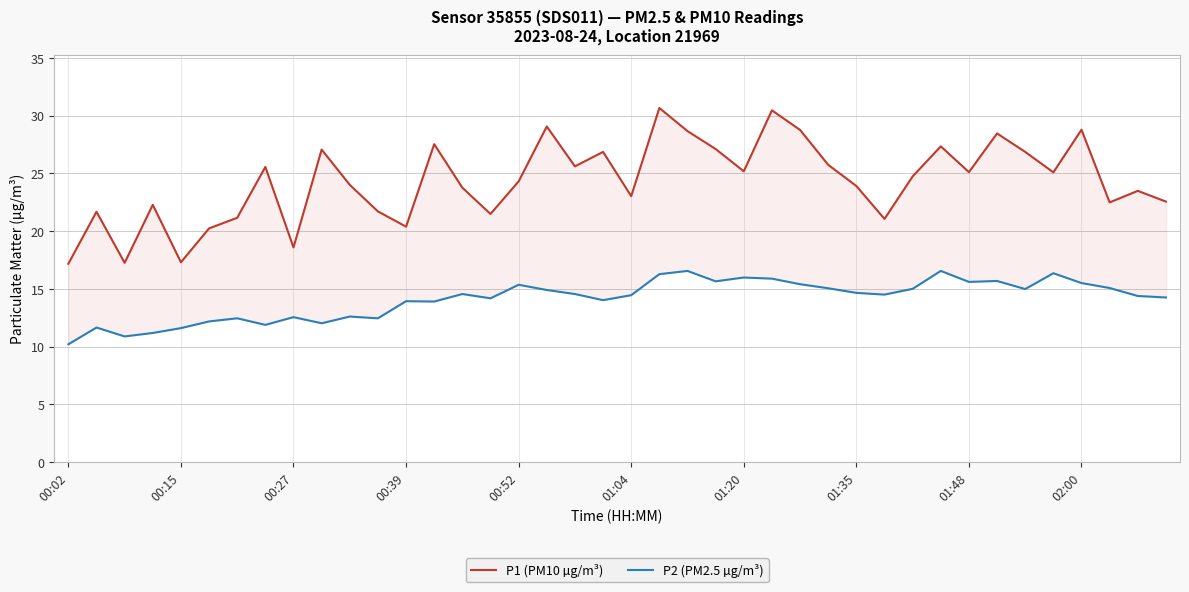

Does the chart have visible grid lines?

Yes